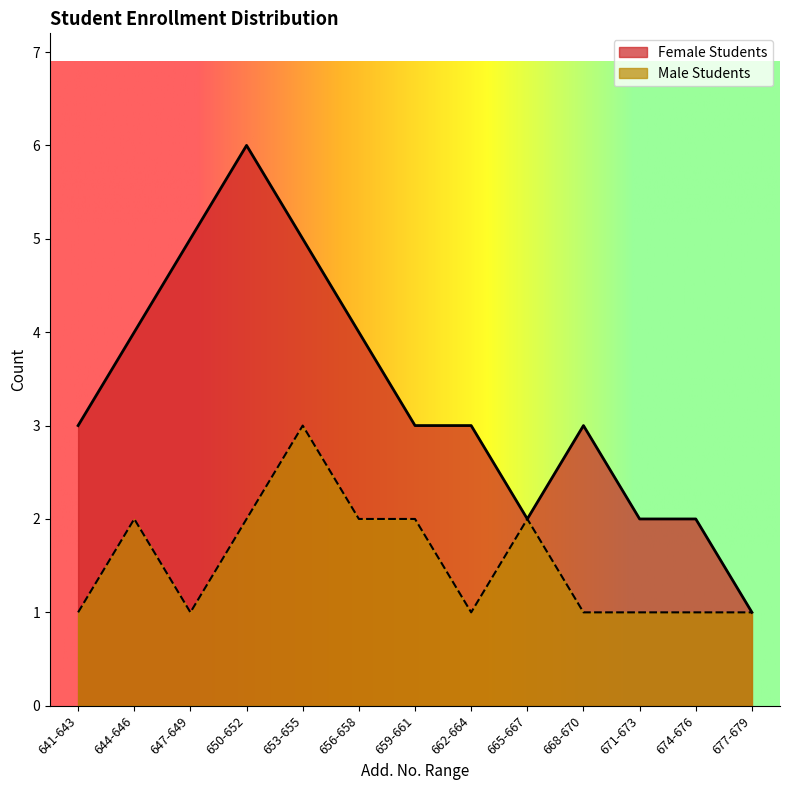

Reading left to right, transcribe all the data shown in this chart.

Female Students: 3	4	5	6	5	4	3	3	2	3	2	2	1
Male Students: 1	2	1	2	3	2	2	1	2	1	1	1	1